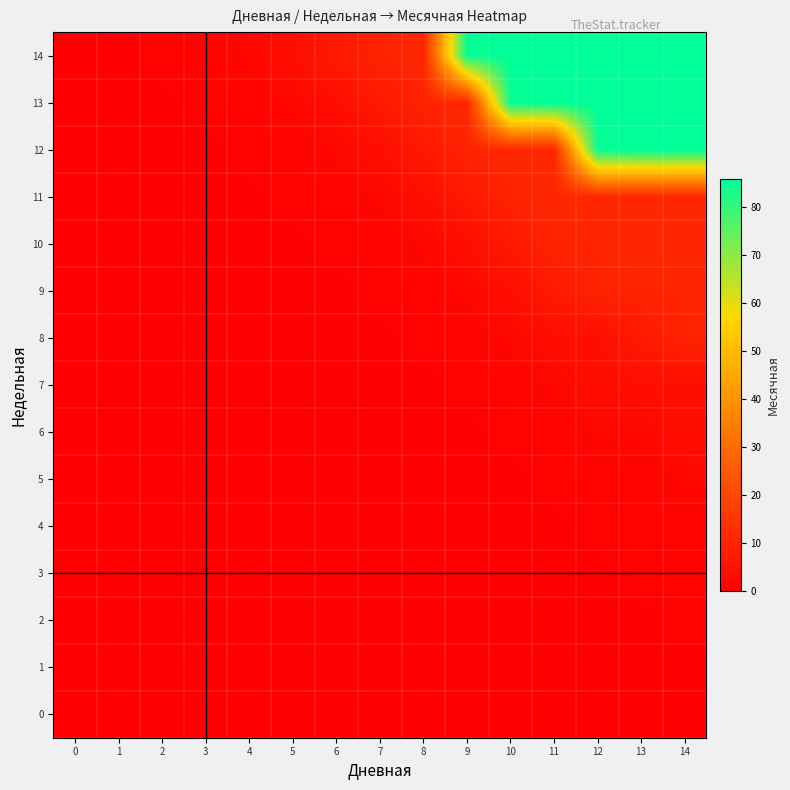

At how many categories does at least one series exceed 63?

6